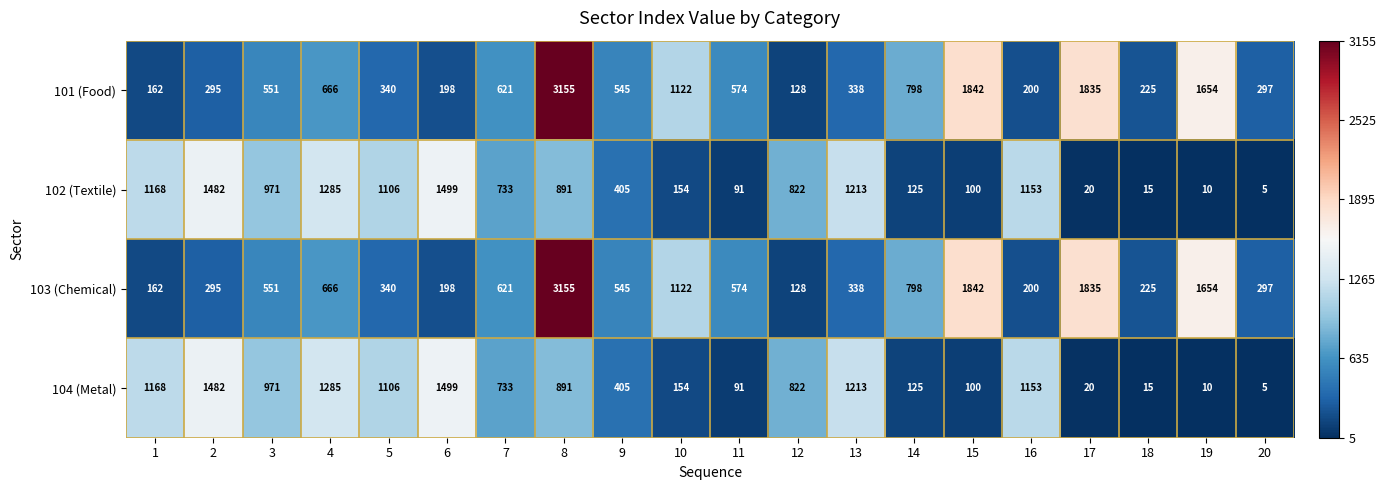

At which label is 101 (Food) closest to 1641?

19